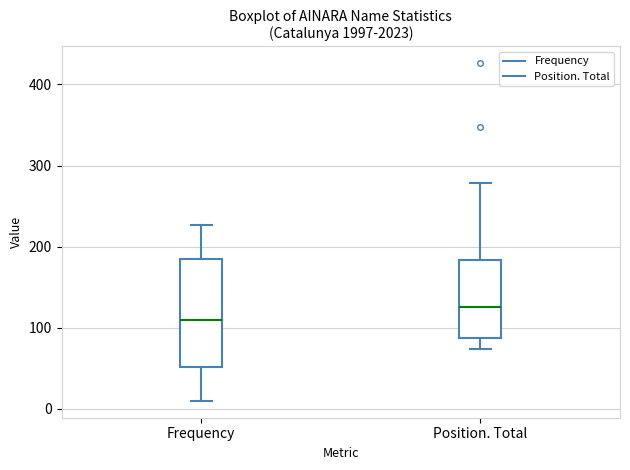

Which box has the highest median line?

Position. Total